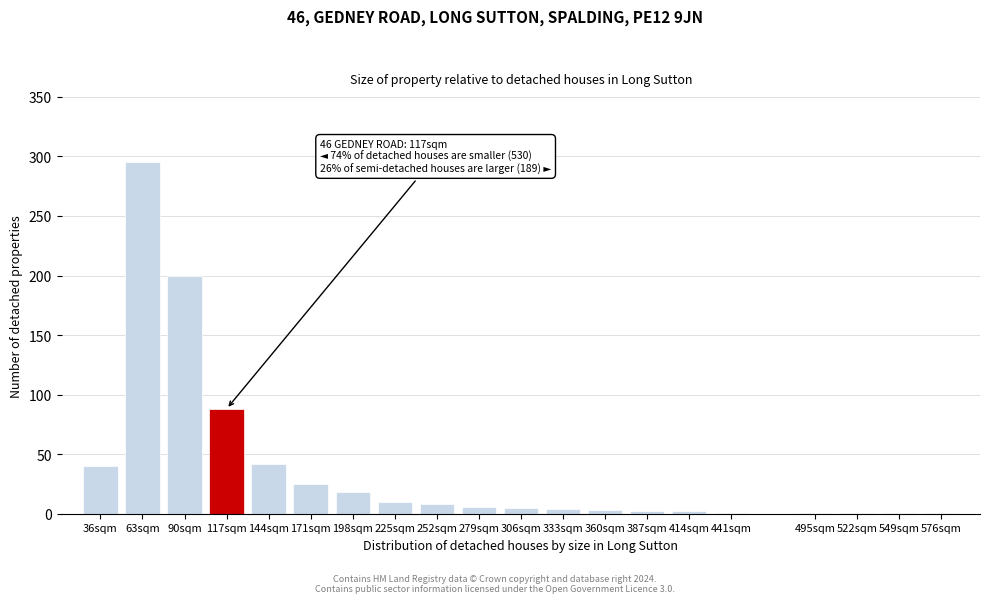

What is the sum of all values?

753